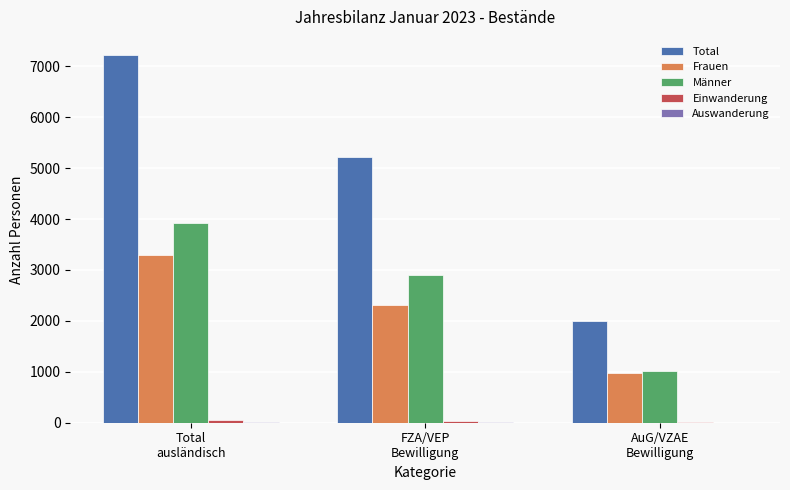

What value does the Männer series have at Total
ausländisch?

3926